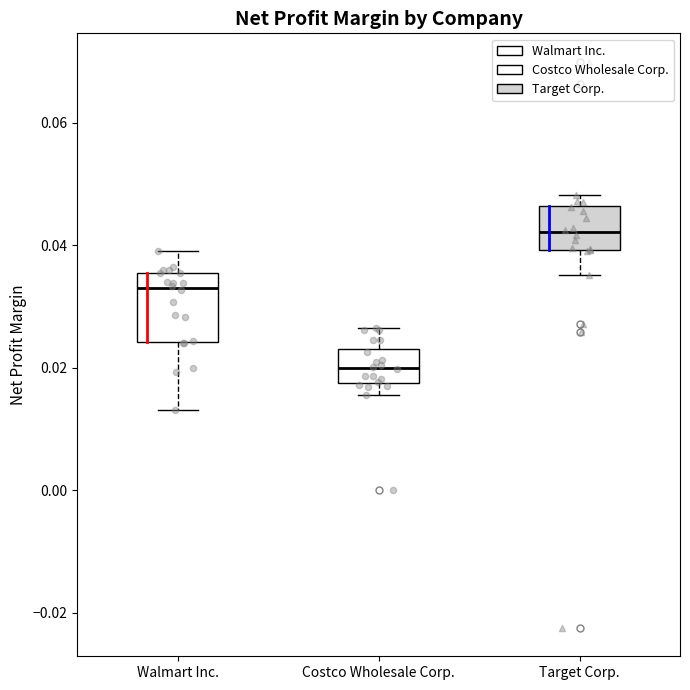

Where is the lower edge of the box for Walmart Inc. on the y-axis? The values are not printed on the chart, so give them approximately, as read against the axis.

0.024